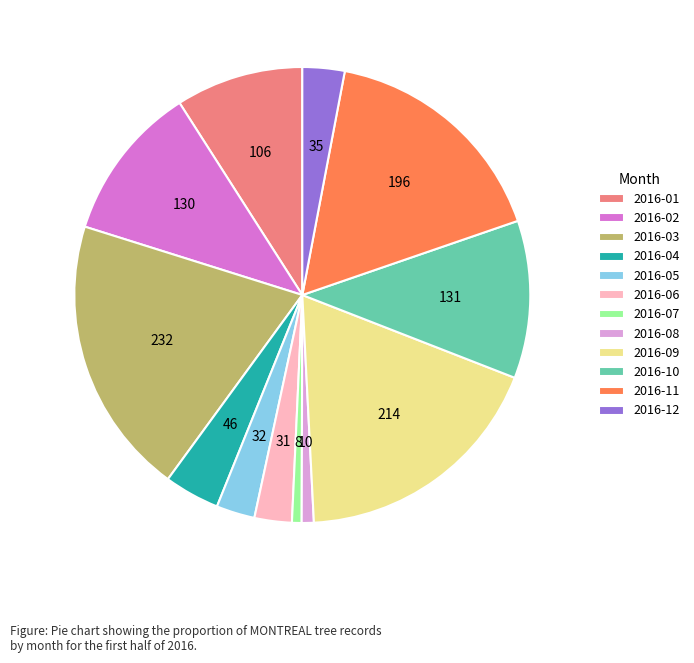

Which category has the biggest portion of the pie?

2016-03